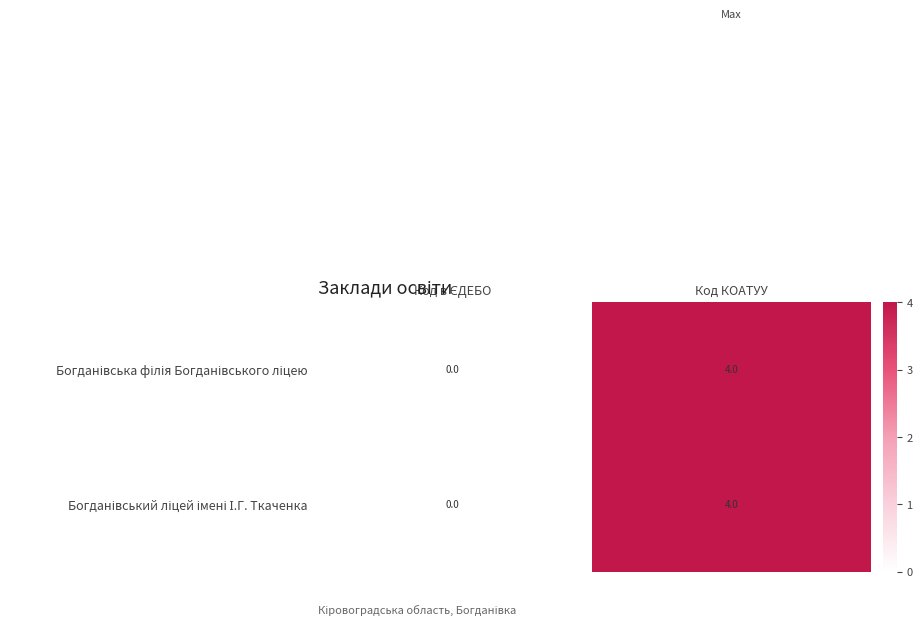

What is the maximum value shown in the chart?

4